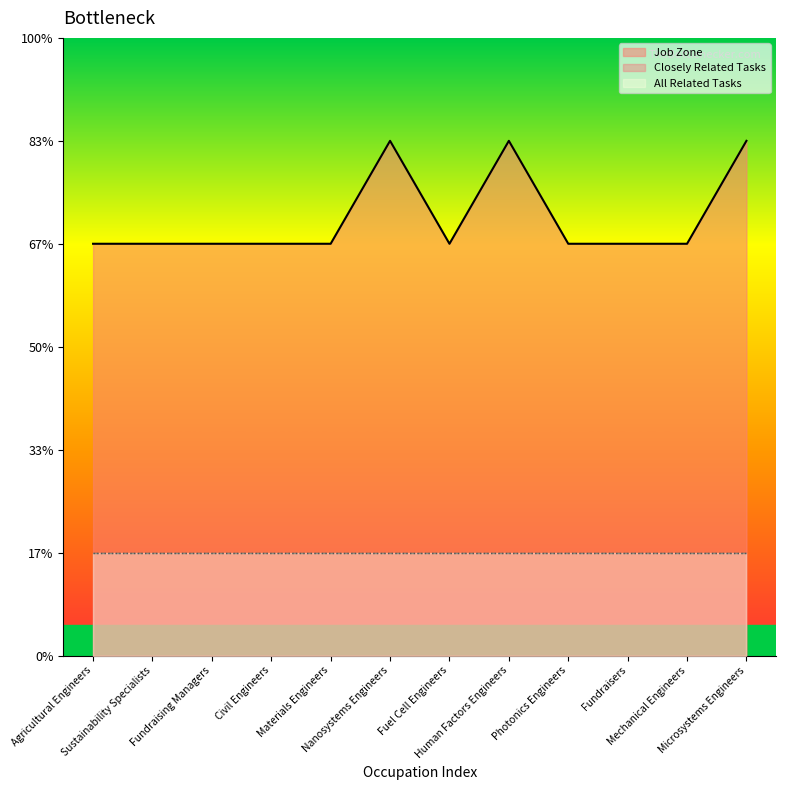

What position from the right is Fuel Cell Engineers?

6